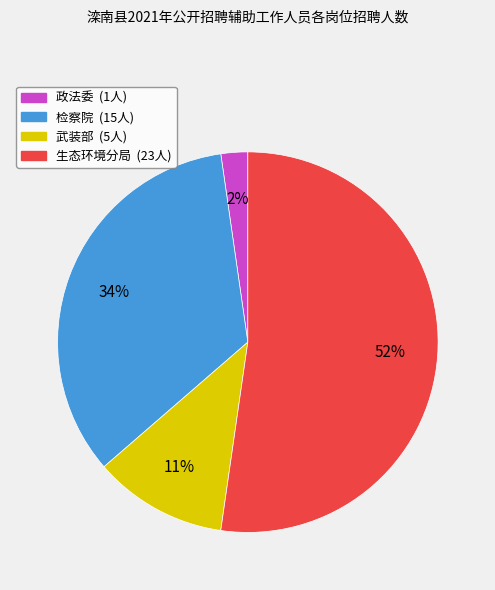

Is there any slice that represents more than half of the pie?

Yes